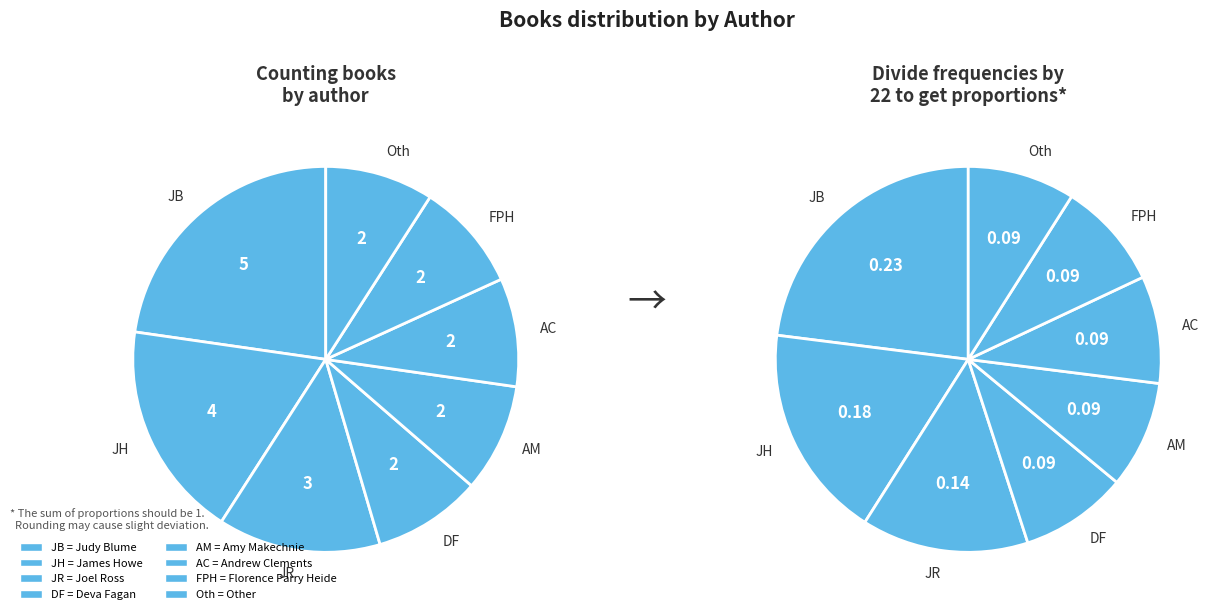

What is the change in value from Joel Ross to Florence Parry Heide?

-1